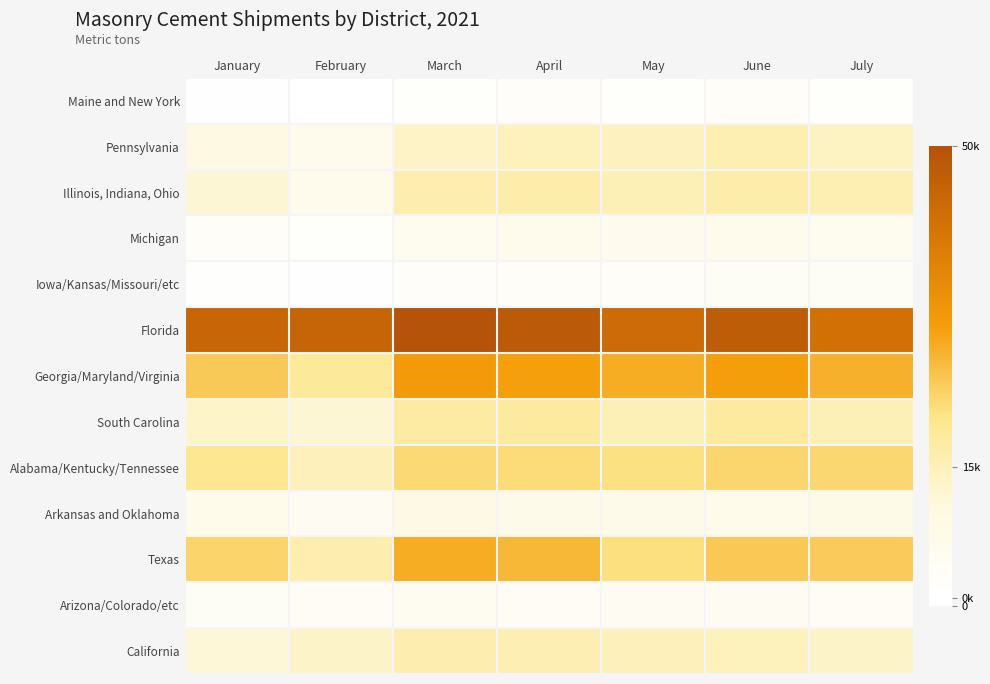

What is the greatest value displayed?

50018